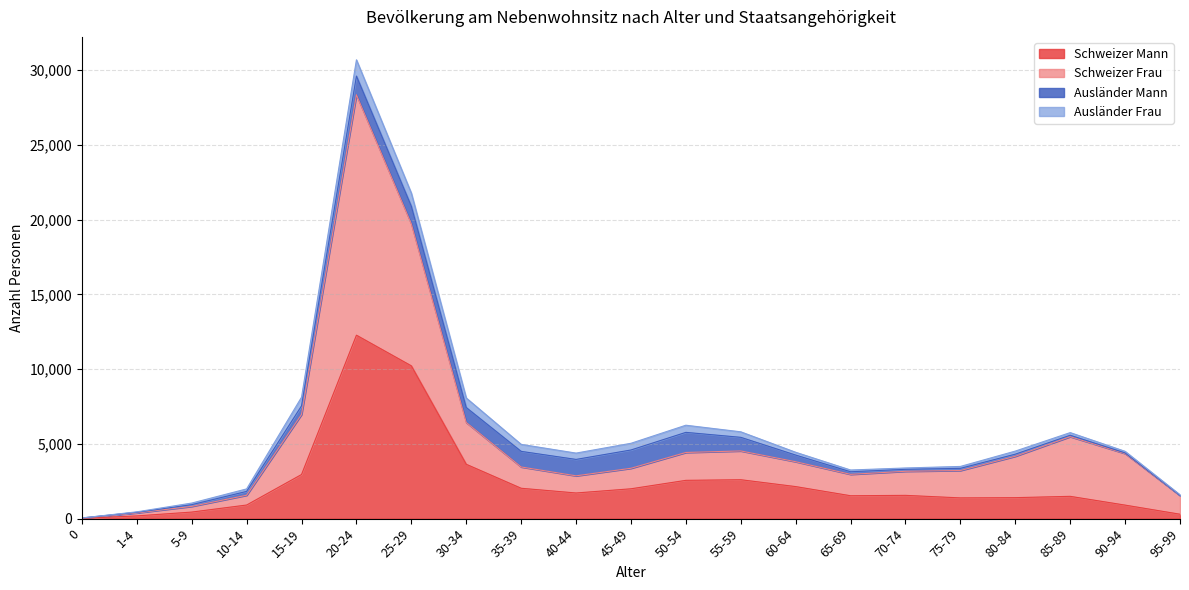

At which category is the sum across all series the highest?

20-24